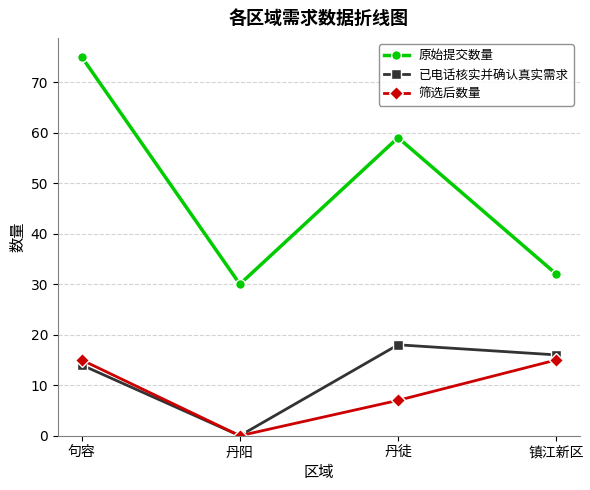

What is the greatest value displayed?

75